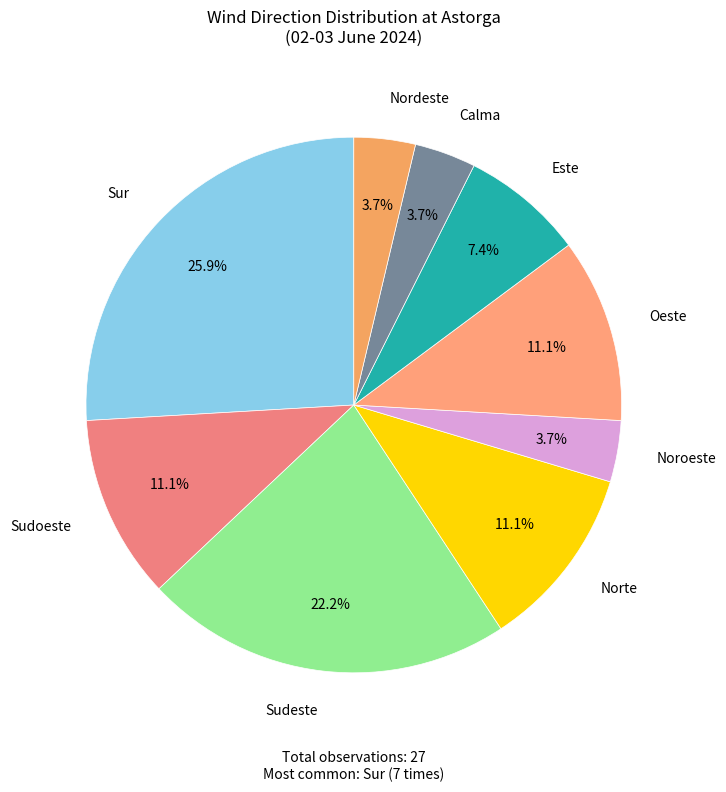

Count the number of slices in the pie.

9